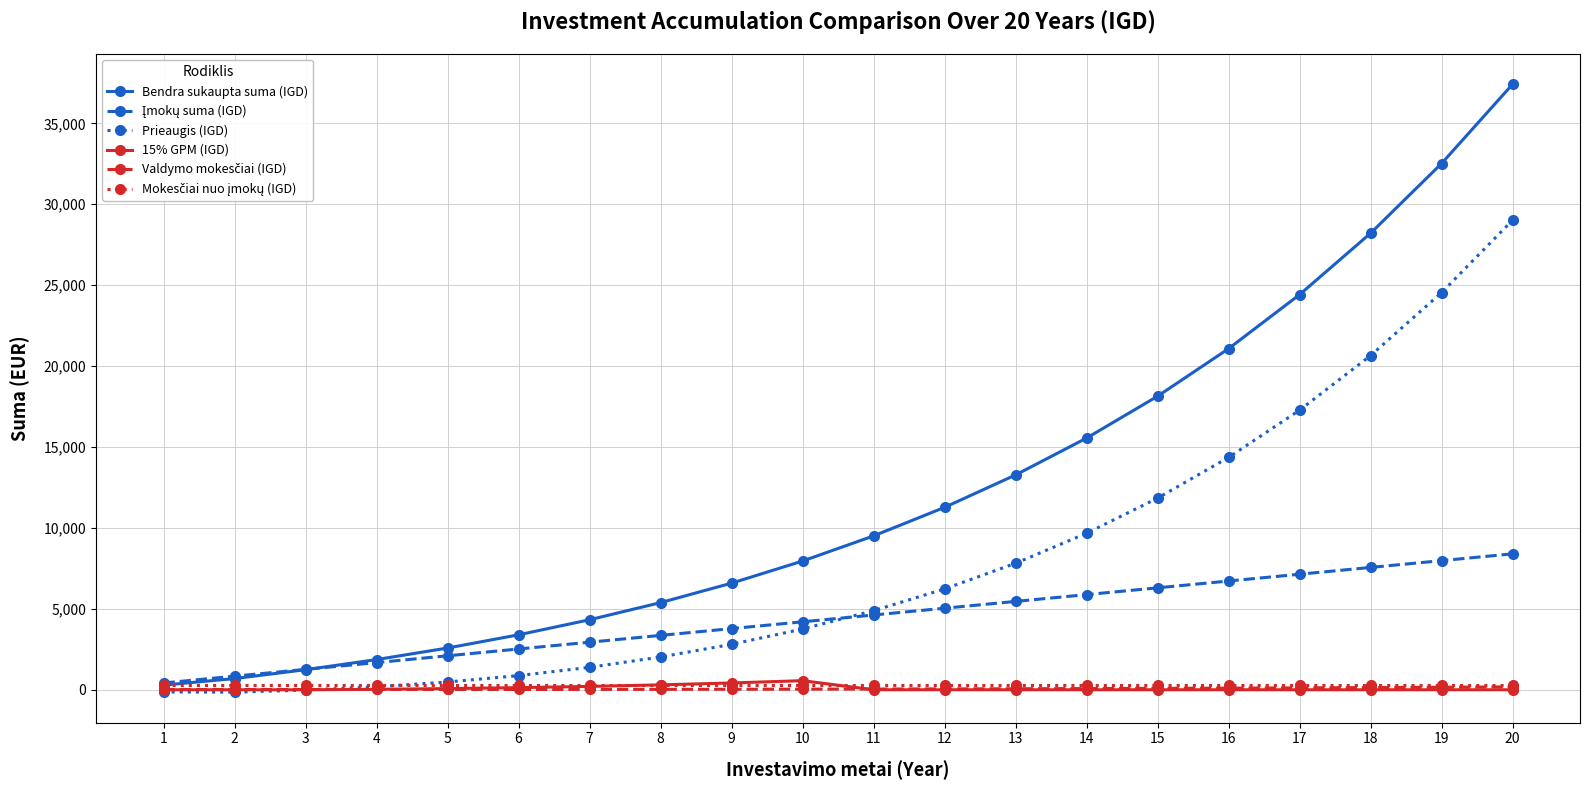

What is the total value across all series at 16?

42556.7